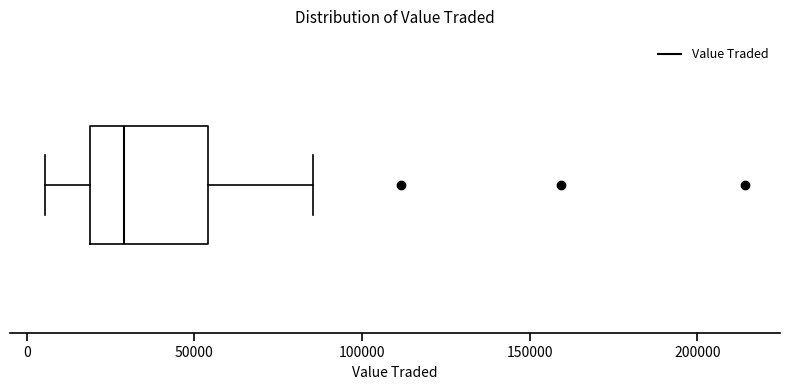

Transcribe this box plot: give where the median line is, the range the box spans, and where the two whiskers end, as read against the x-axis. The values are not printed on the chart, so give them approximately, as read against the axis.

median 30000, box 20000 to 55000, whiskers 5000 to 85000